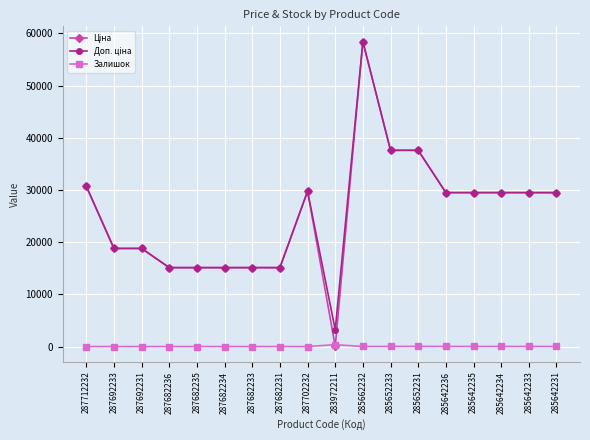

At which category is the sum across all series the highest?

285662232